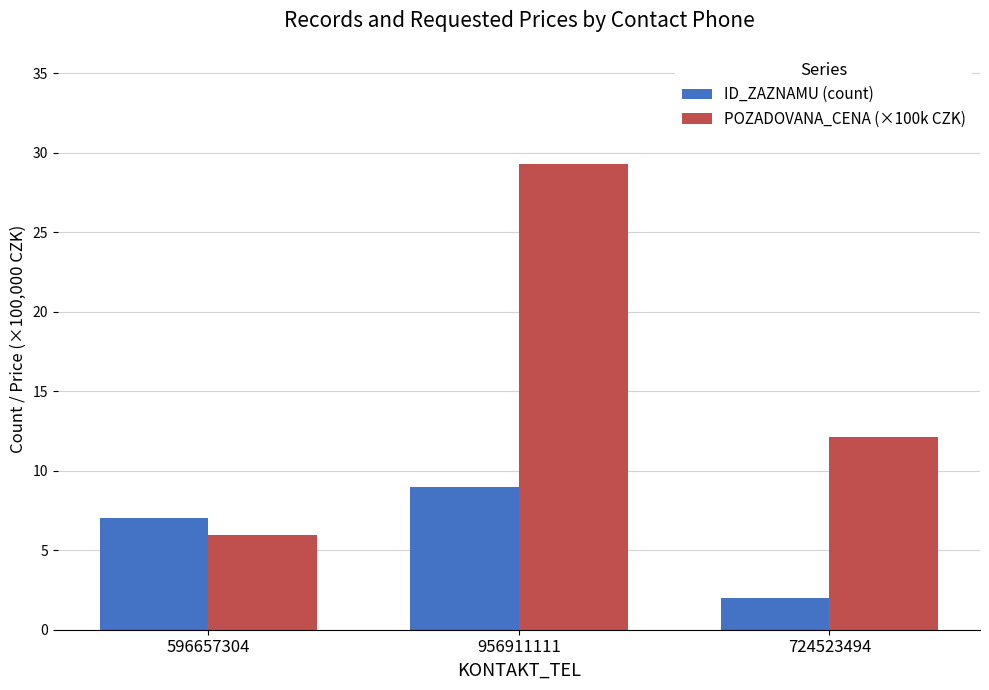

How many values in the POZADOVANA_CENA (×100k CZK) series are below 12?

1